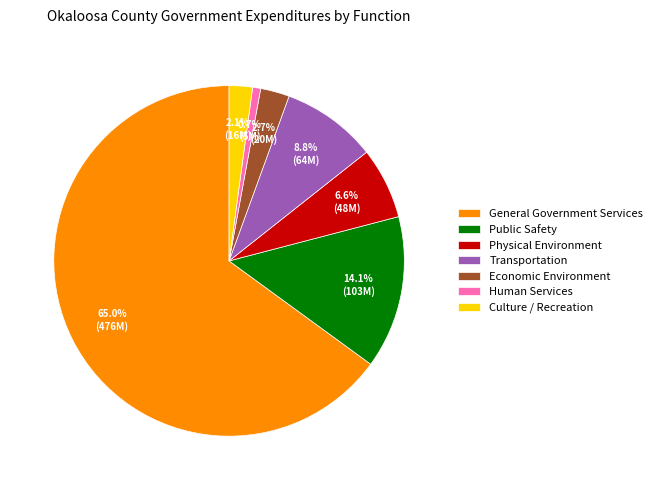

Do Culture / Recreation and Physical Environment together represent more than half of the pie?

No